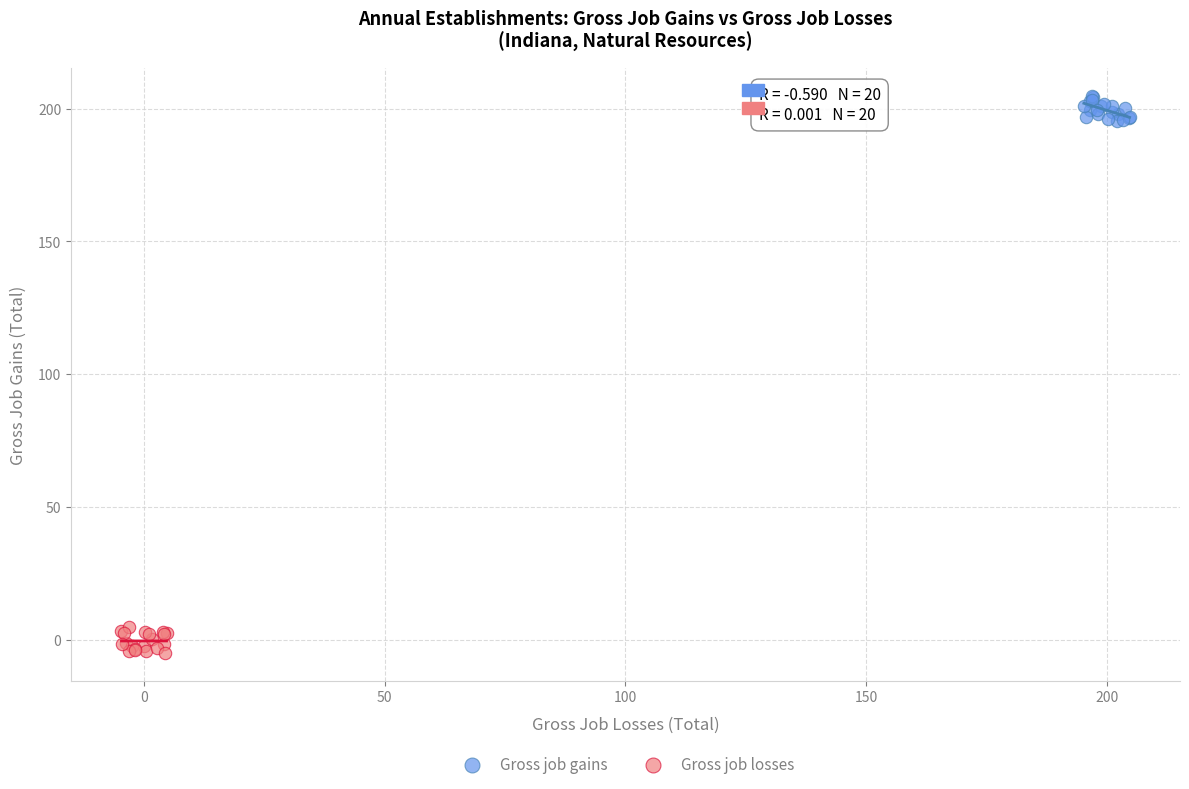

Which series contains the highest Y value?

Gross job gains